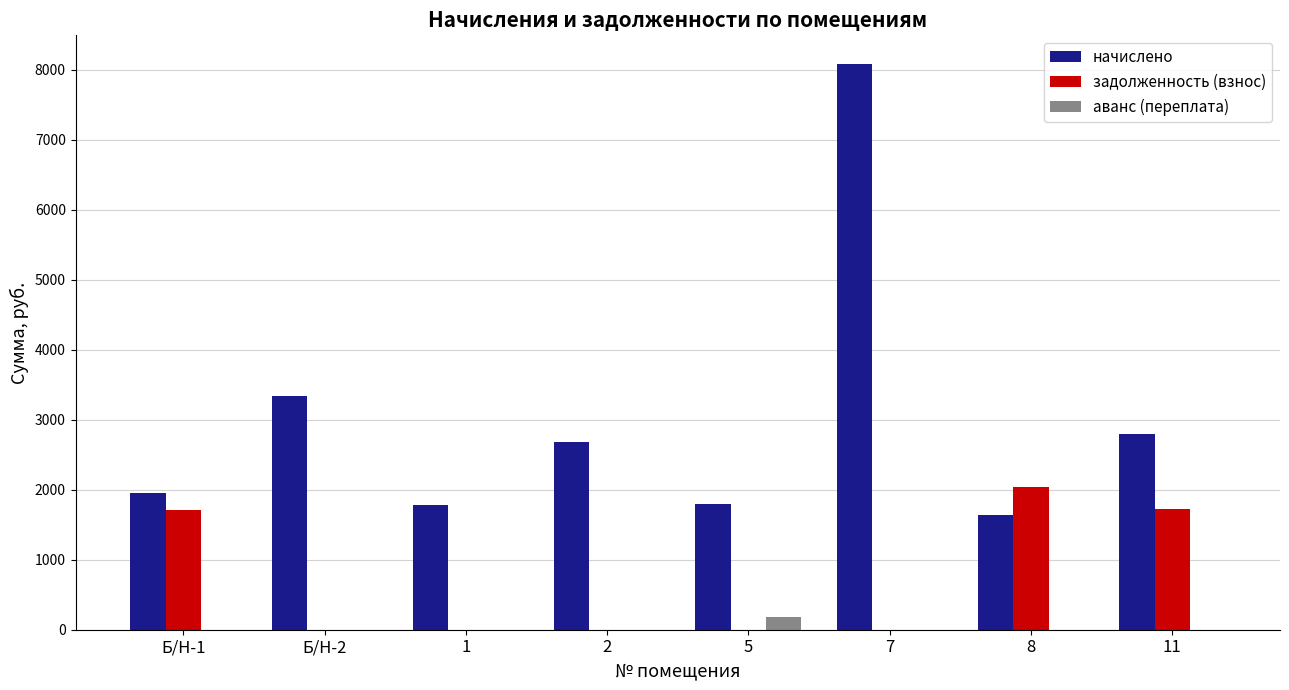

Read the начислено value at Б/Н-2.

3340.8